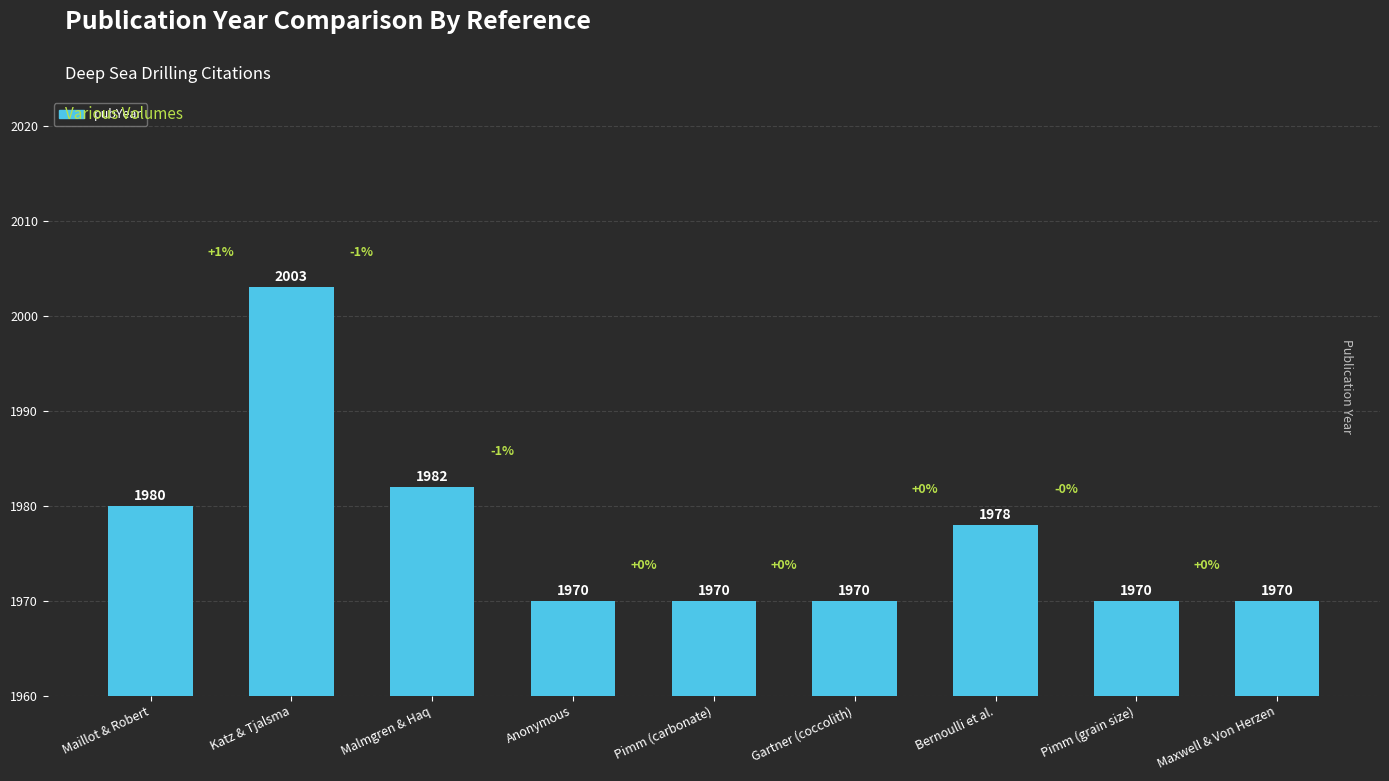

Which has a higher value, Katz & Tjalsma or Maillot & Robert?

Katz & Tjalsma